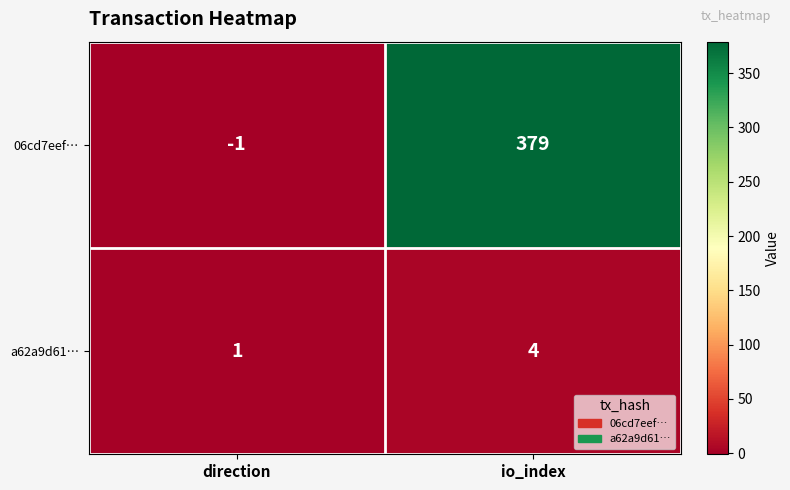

List the series in order of their peak value, lowest first.

a62a9d61…, 06cd7eef…